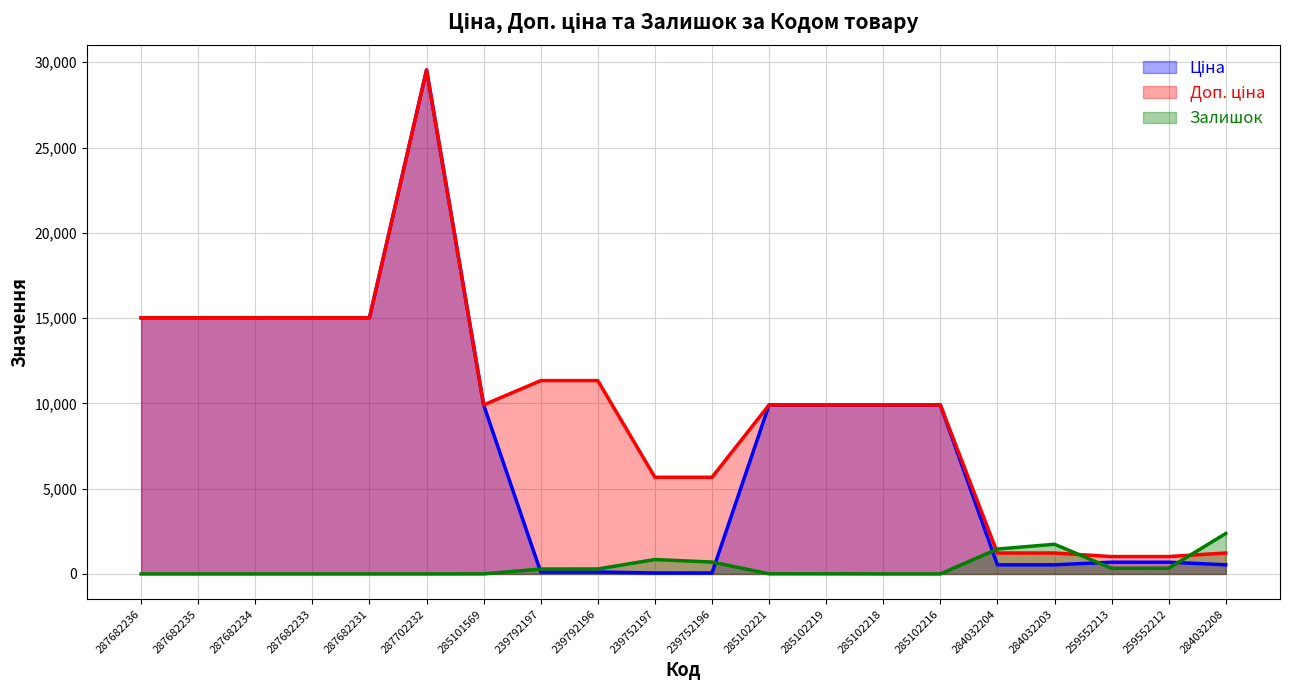

How many intersections are there between Залишок and Ціна?

5